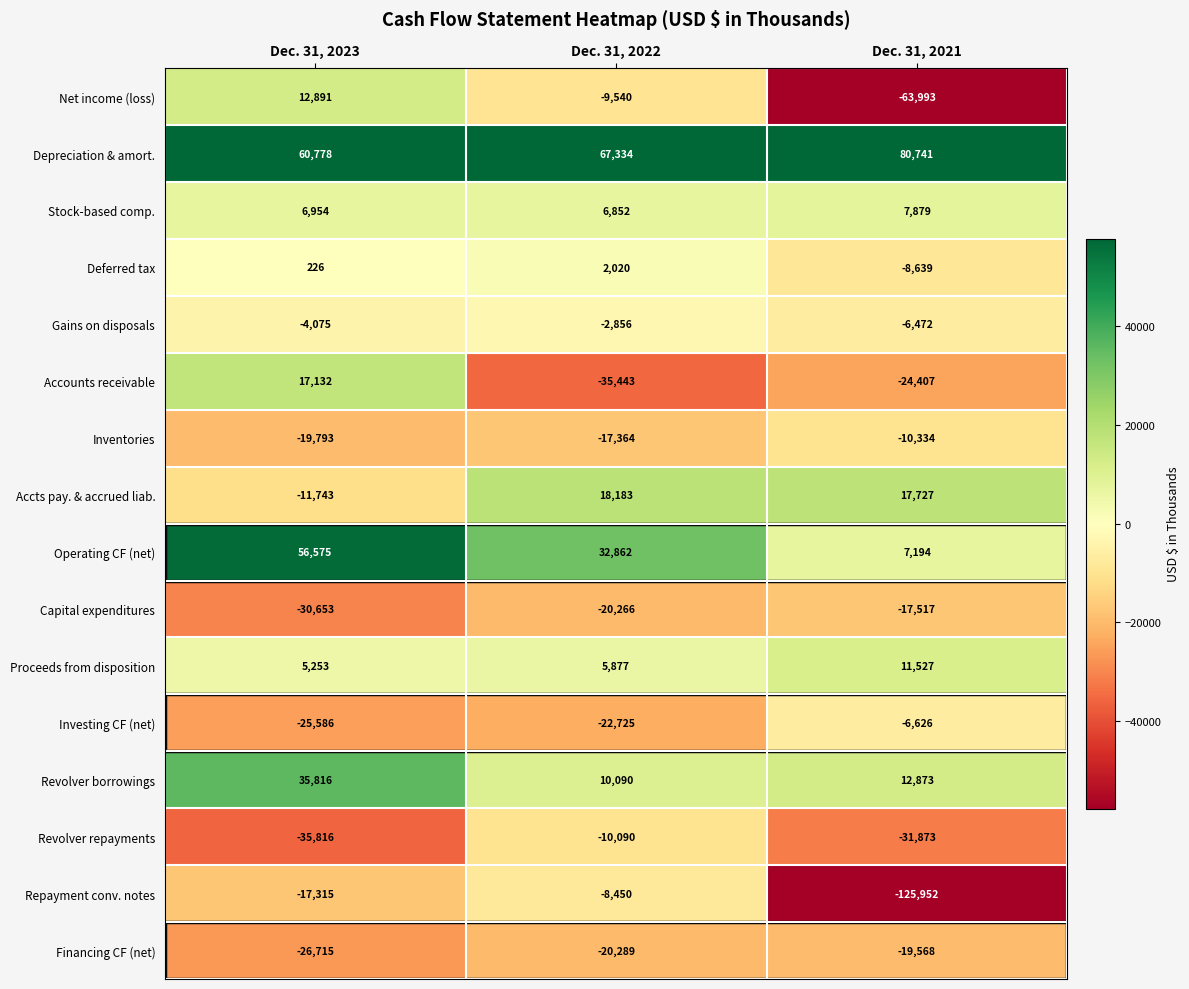

True or false: Proceeds from disposition has a value of 5877 at Dec. 31, 2022.

True